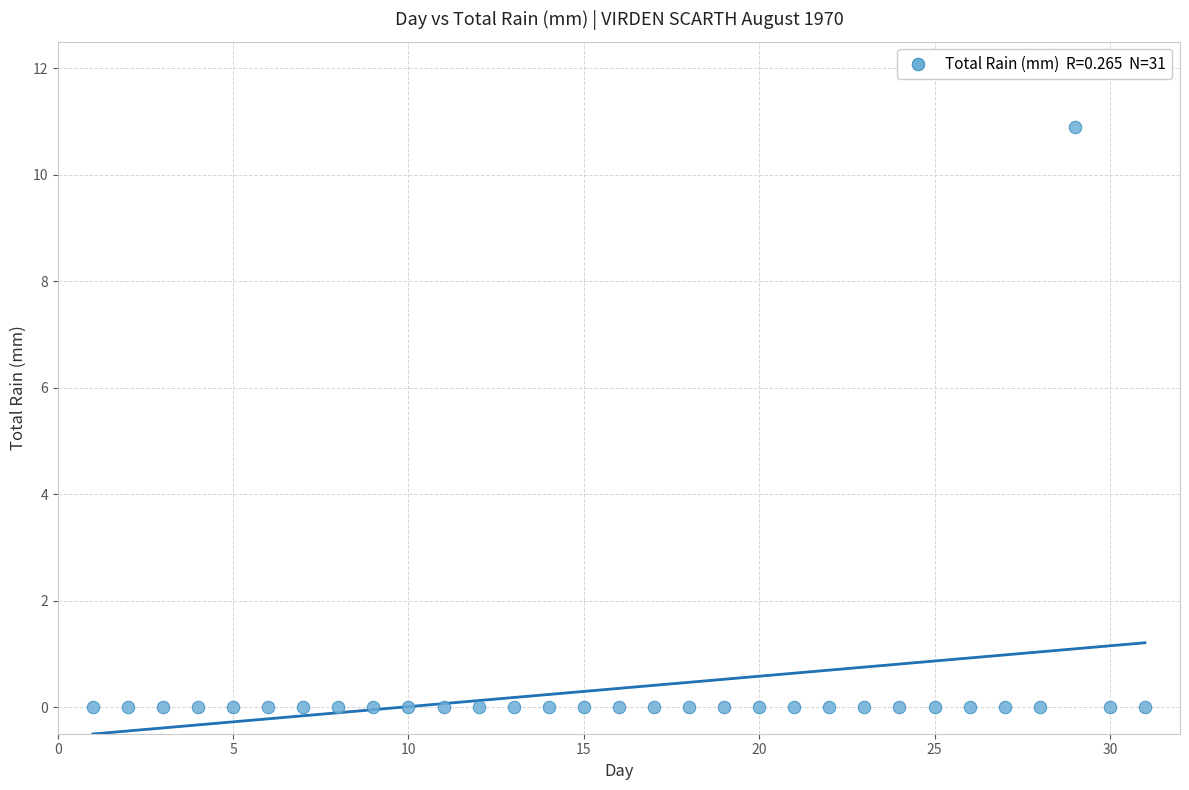

What is the range of Y values (max minus min)?

10.9